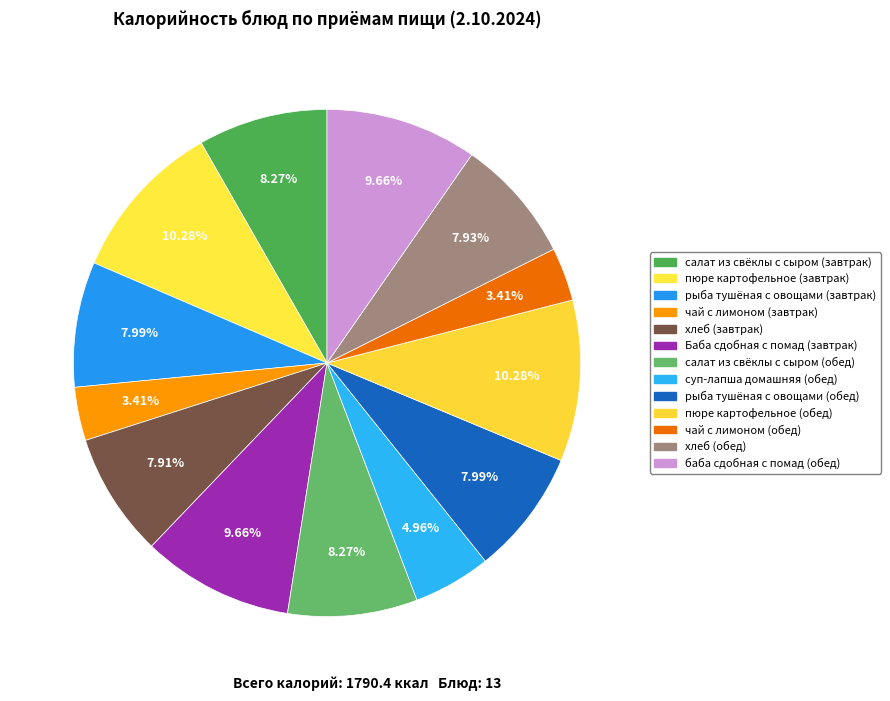

Count the number of slices in the pie.

13